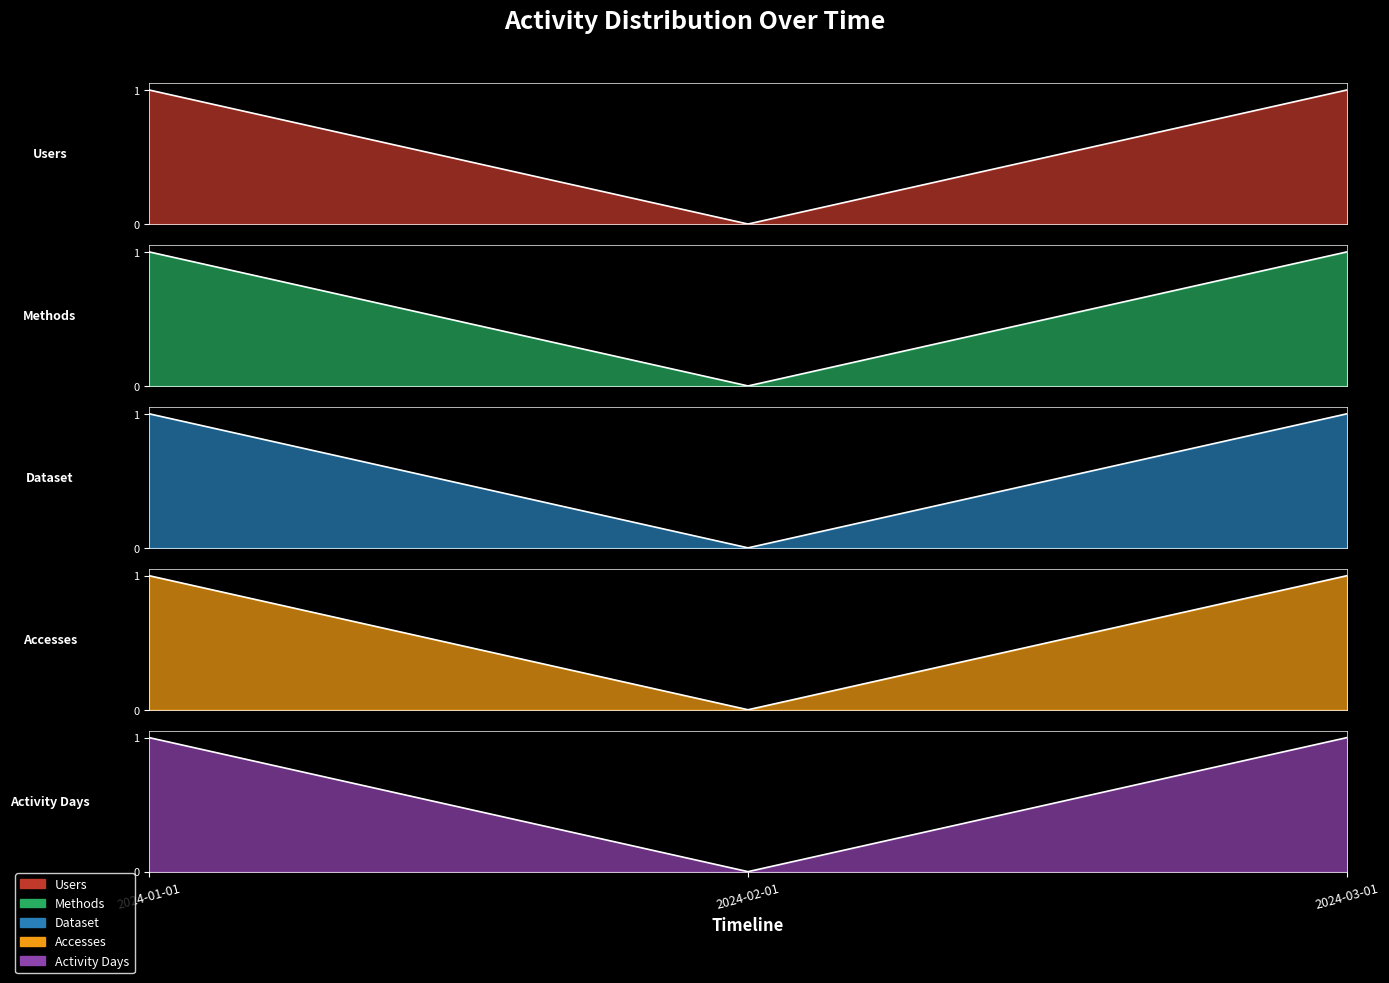

At how many categories does at least one series exceed 0?

2